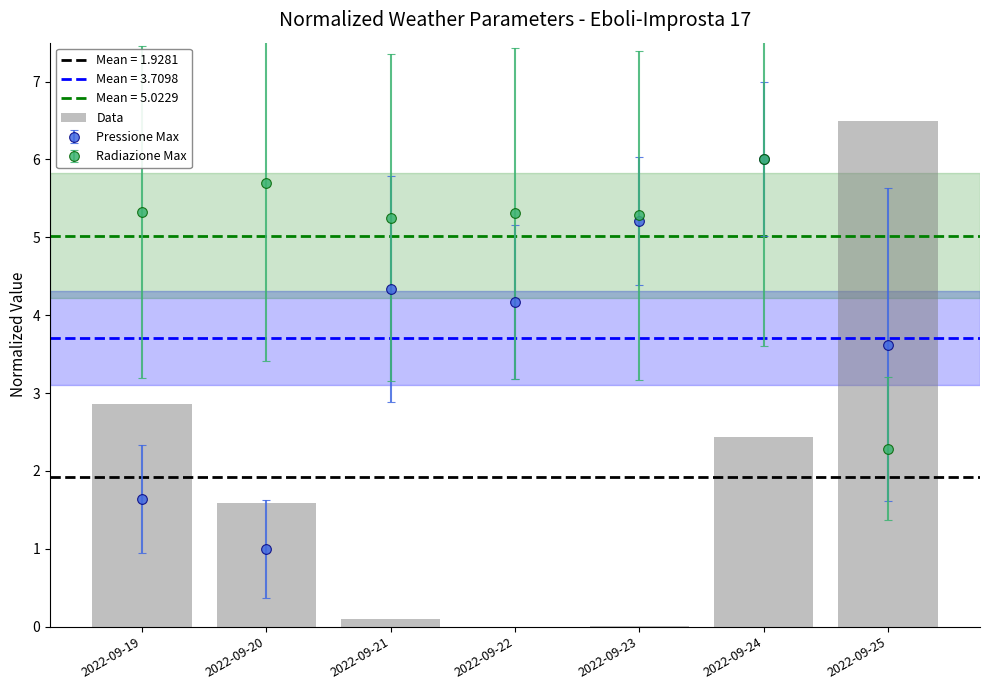

Reading right to left, transcribe all the data shown in this chart.

6.5	2.4	0.0	0.0	0.1	1.6	2.9